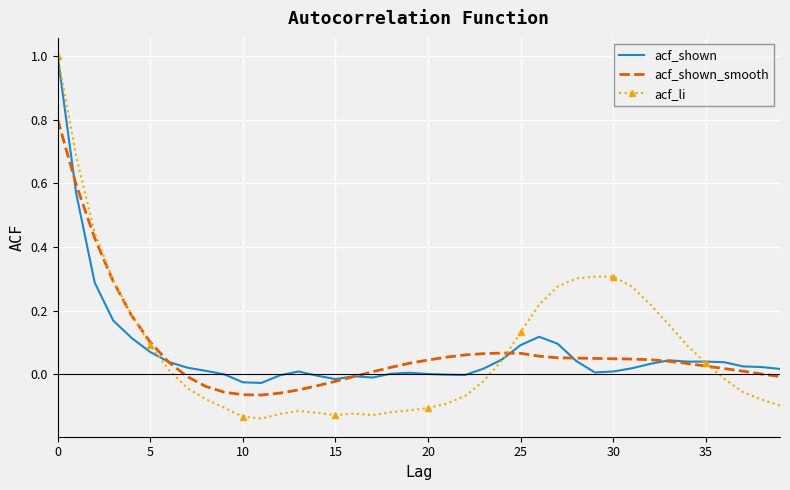

True or false: acf_shown_smooth and acf_shown intersect in this chart.

True